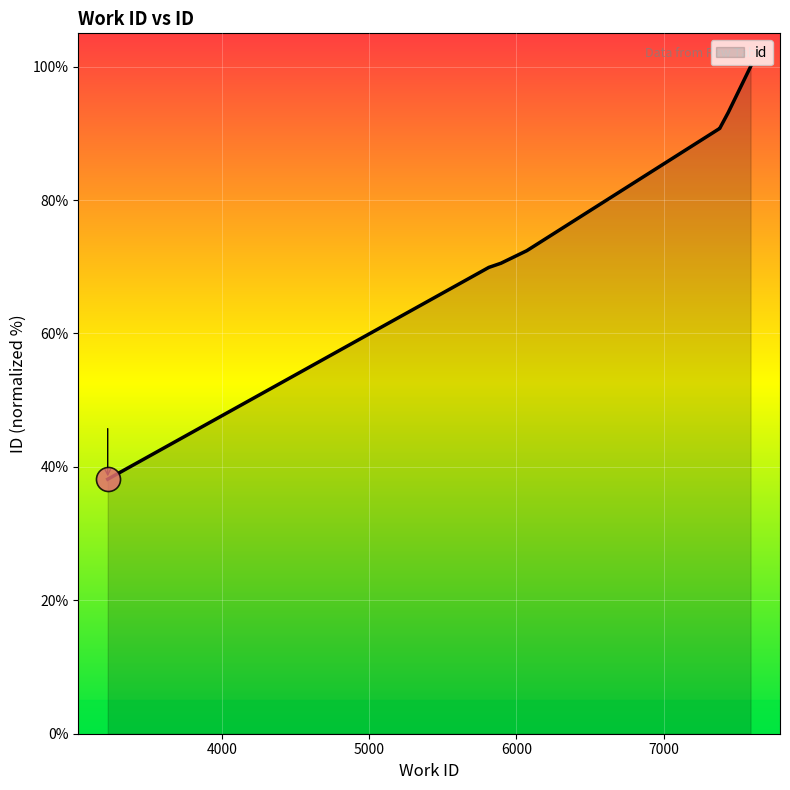

What is the ratio of the value at 5895 to the value at 3224?

1.8